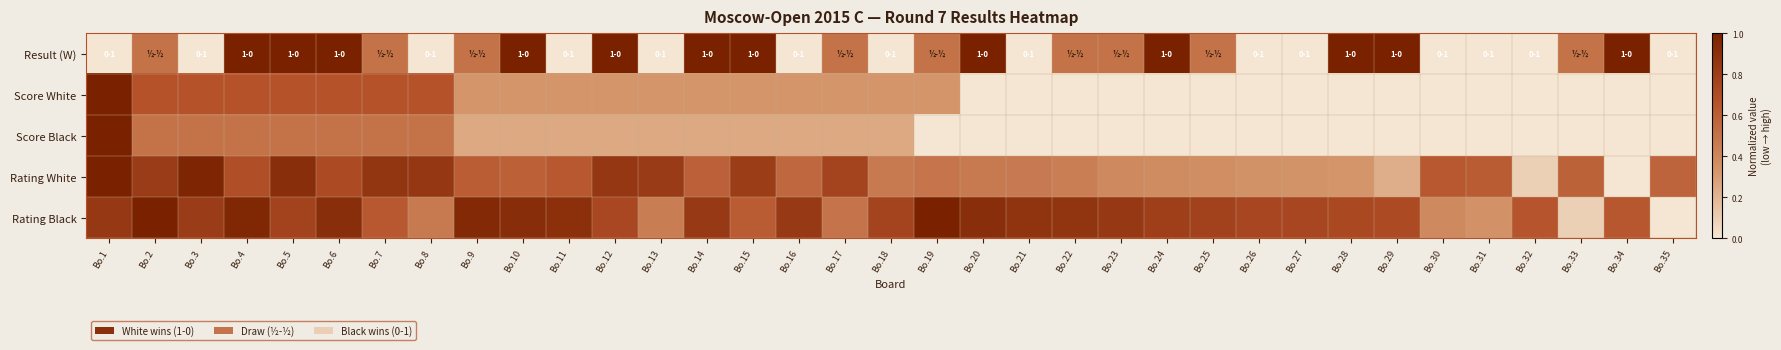

Between Bo.2 and Bo.30, which series saw the biggest shift?

Score White